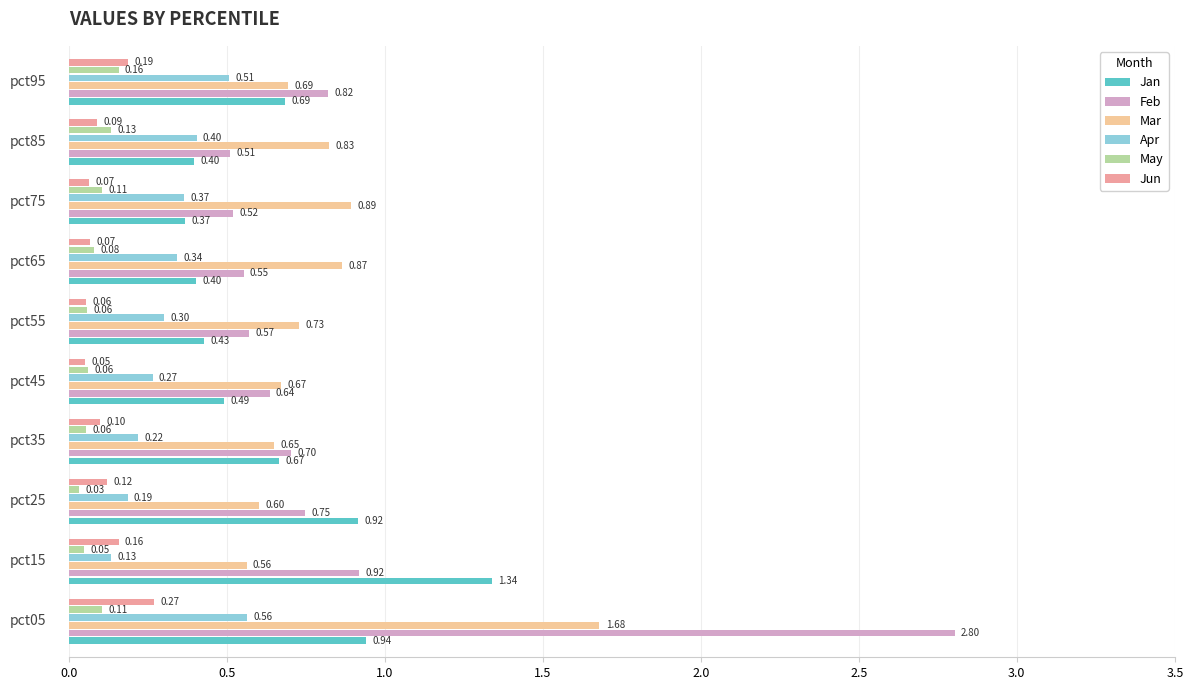

Rank the series by their maximum value, from highest to lowest.

Feb, Mar, Jan, Apr, Jun, May